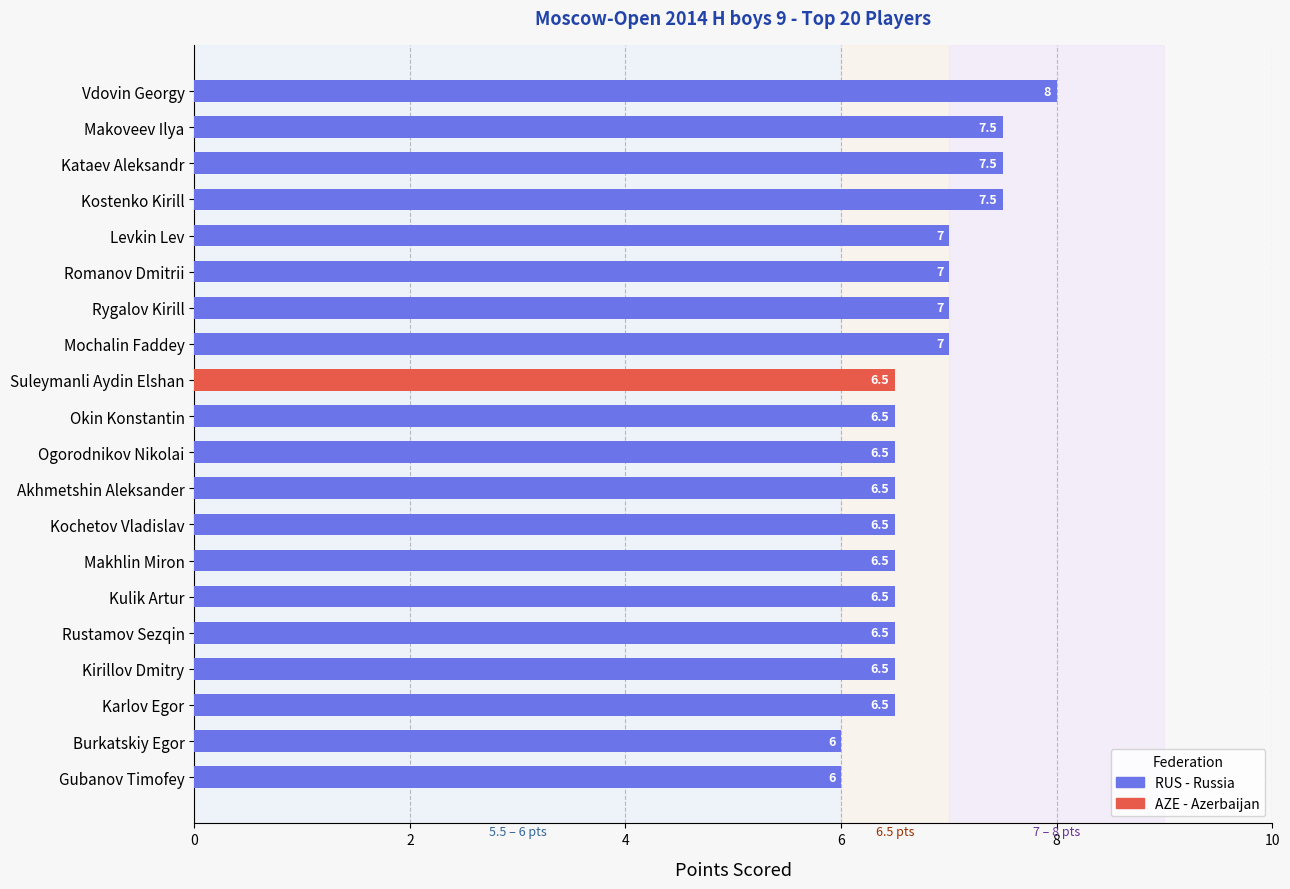

The value at Kochetov Vladislav is 6.5. True or false?

True